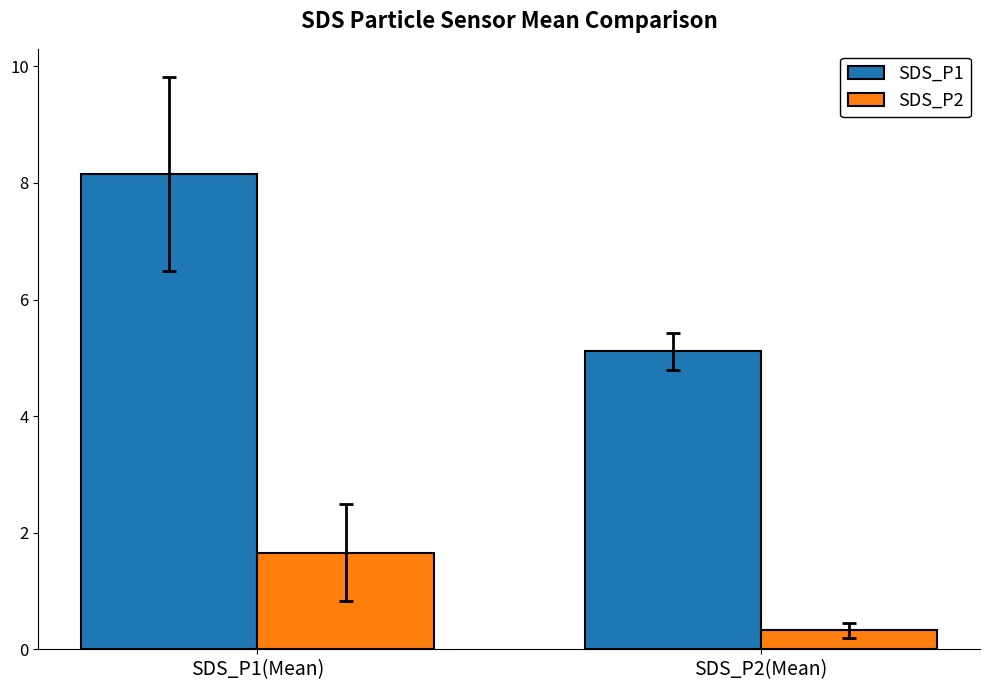

What is the maximum value for SDS_P2?

1.7